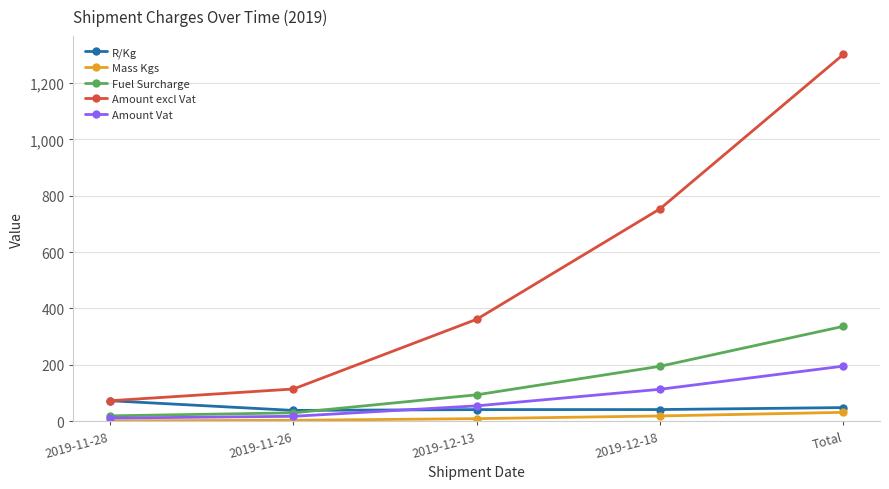

What is the spread (max minus min) of values at Total?

1270.3